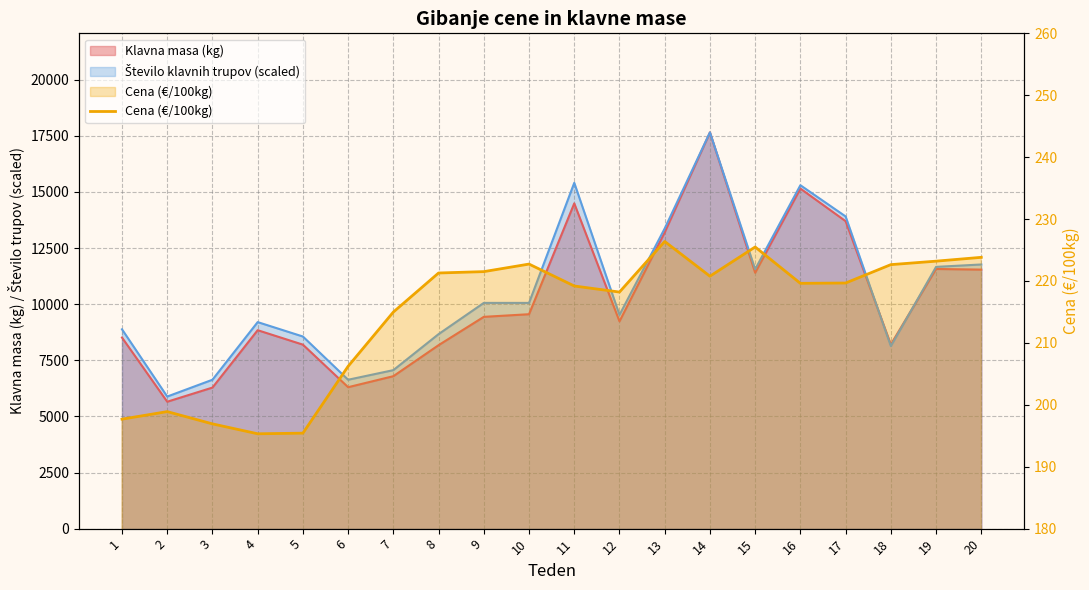

Reading right to left, transcribe all the data shown in this chart.

223.8	223.2	222.6	219.7	219.6	225.5	220.8	226.4	218.2	219.2	222.7	221.5	221.3	215.0	206.2	195.4	195.3	196.9	198.9	197.7